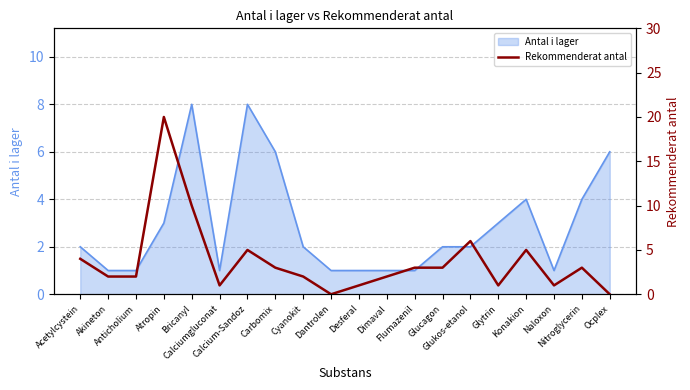

What is the difference between the maximum and minimum values?

20